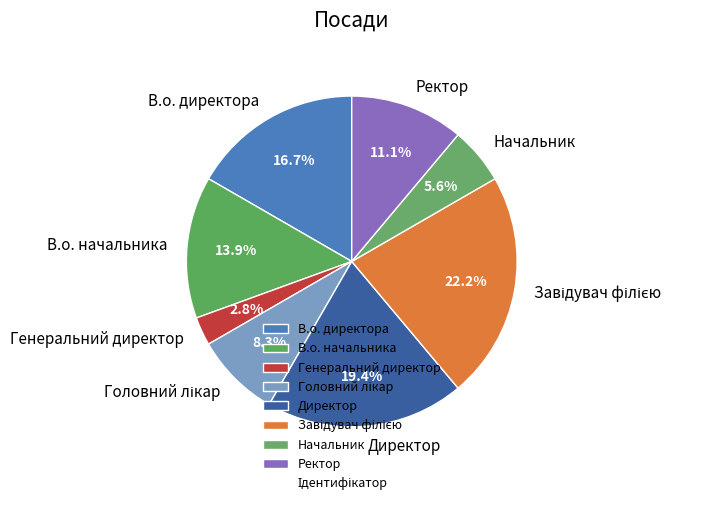

How many slices are in this pie chart?

8